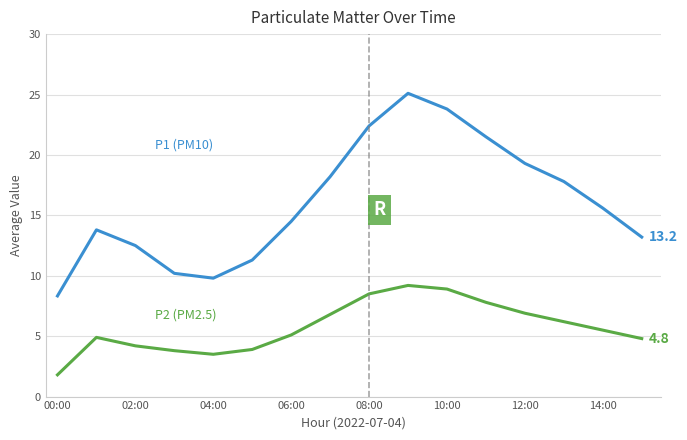

What is the greatest value displayed?

25.1